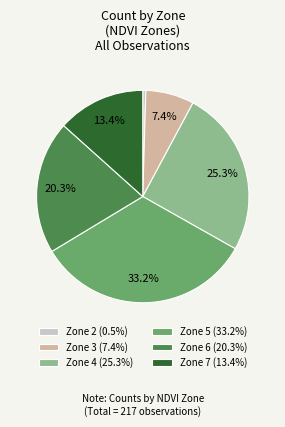

What percentage is NOT represented by Zone 4?

74.7%